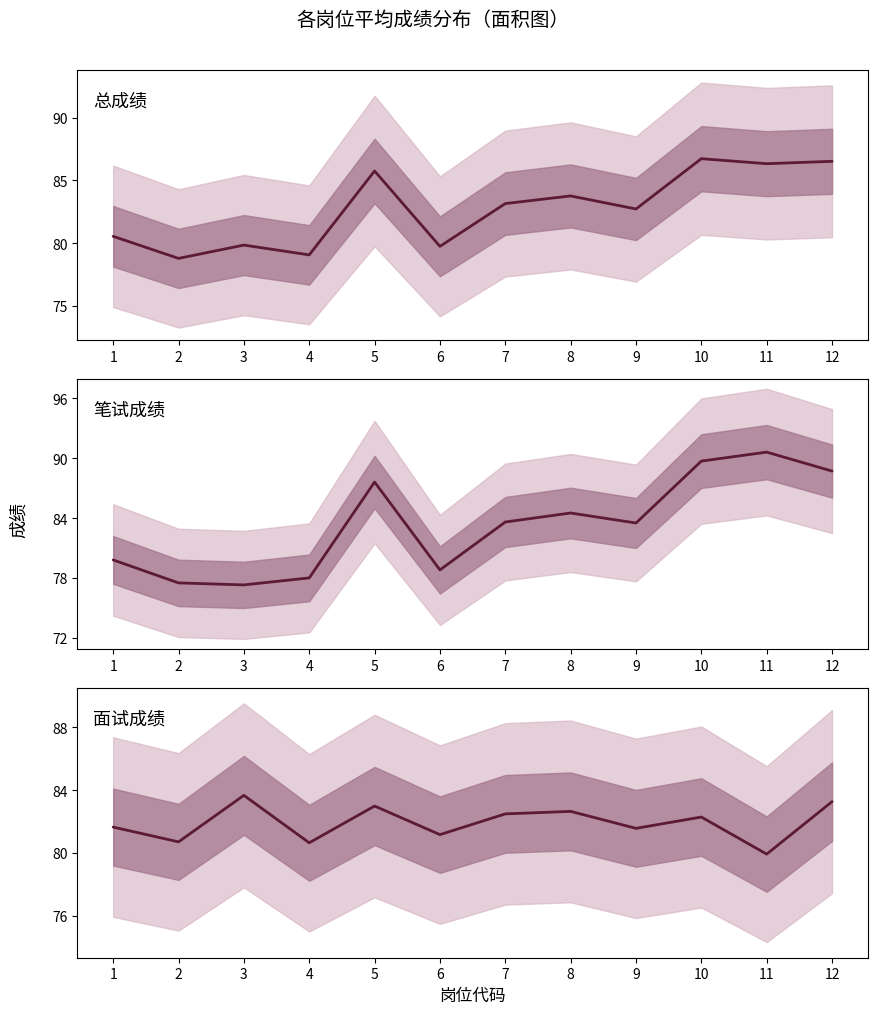

Rank the categories by 面试成绩 value from lowest to highest.

11, 4, 2, 6, 9, 1, 10, 7, 8, 5, 12, 3